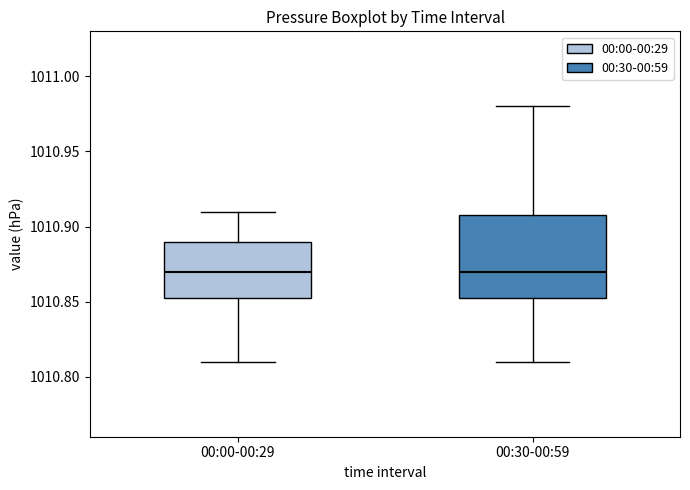

Reading left to right, transcribe this box plot: for each box, give where its median line is, the range the box spans, and where its two whiskers end, as read against the y-axis. The values are not printed on the chart, so give them approximately, as read against the axis.

00:00-00:29: median 1010.870, box 1010.855 to 1010.890, whiskers 1010.810 to 1010.910
00:30-00:59: median 1010.870, box 1010.855 to 1010.910, whiskers 1010.810 to 1010.980